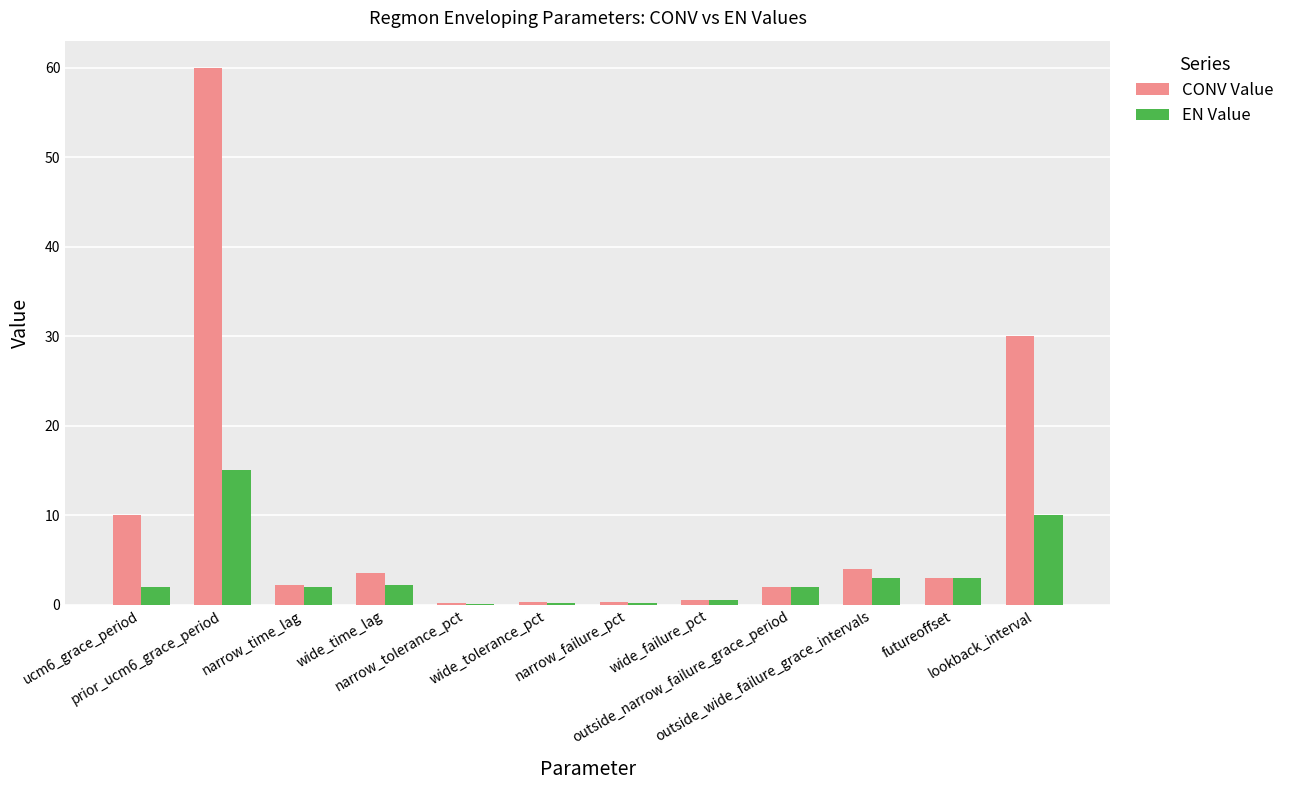

What is the maximum value for CONV Value?

60.0